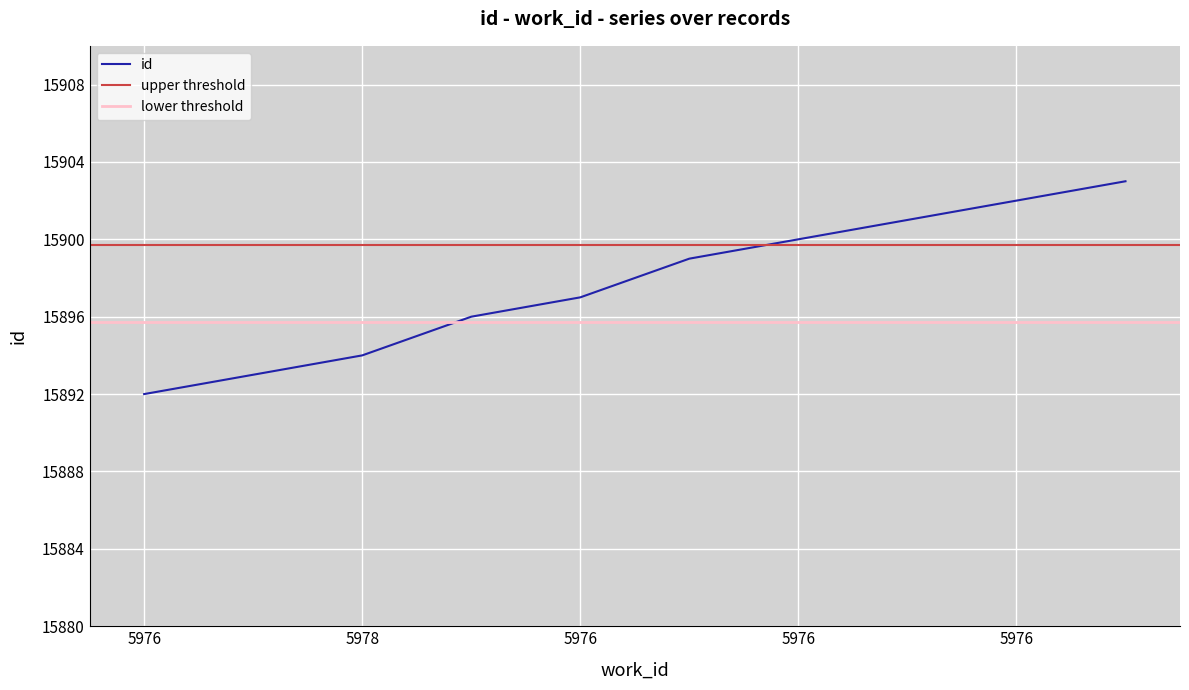

Does the chart display data point markers on the line(s)?

No